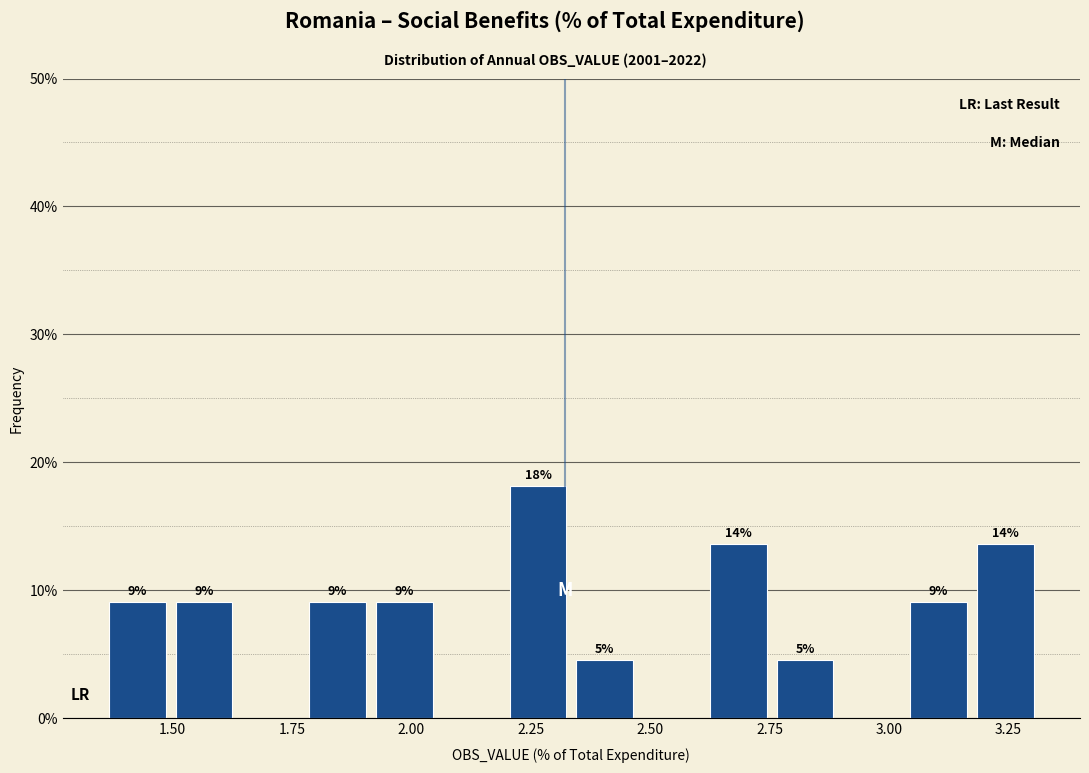

Read against the x-axis, roughly where is the centre of the tallest bar?

2.25